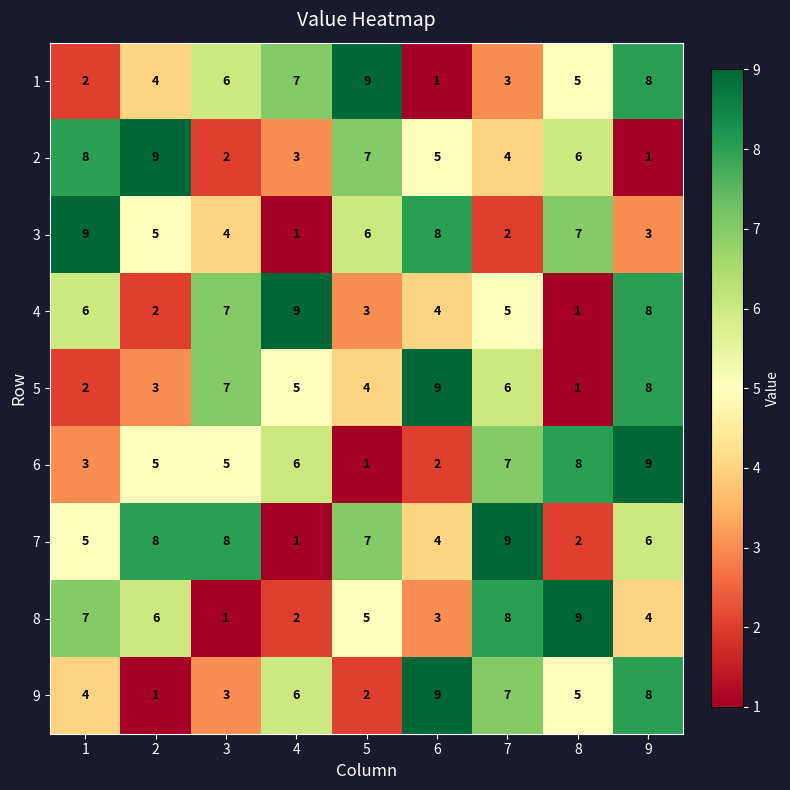

Which series changed the most between 4 and 7?

7